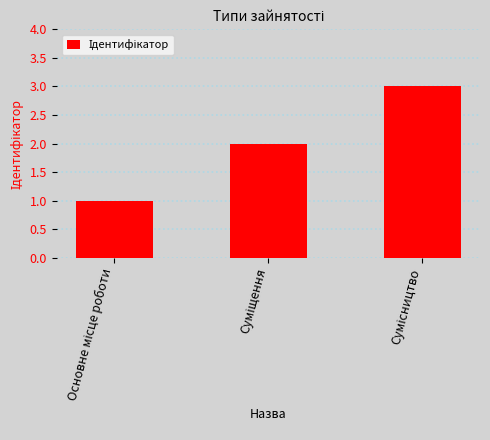

What is the value of the 3rd bar from the left?

3